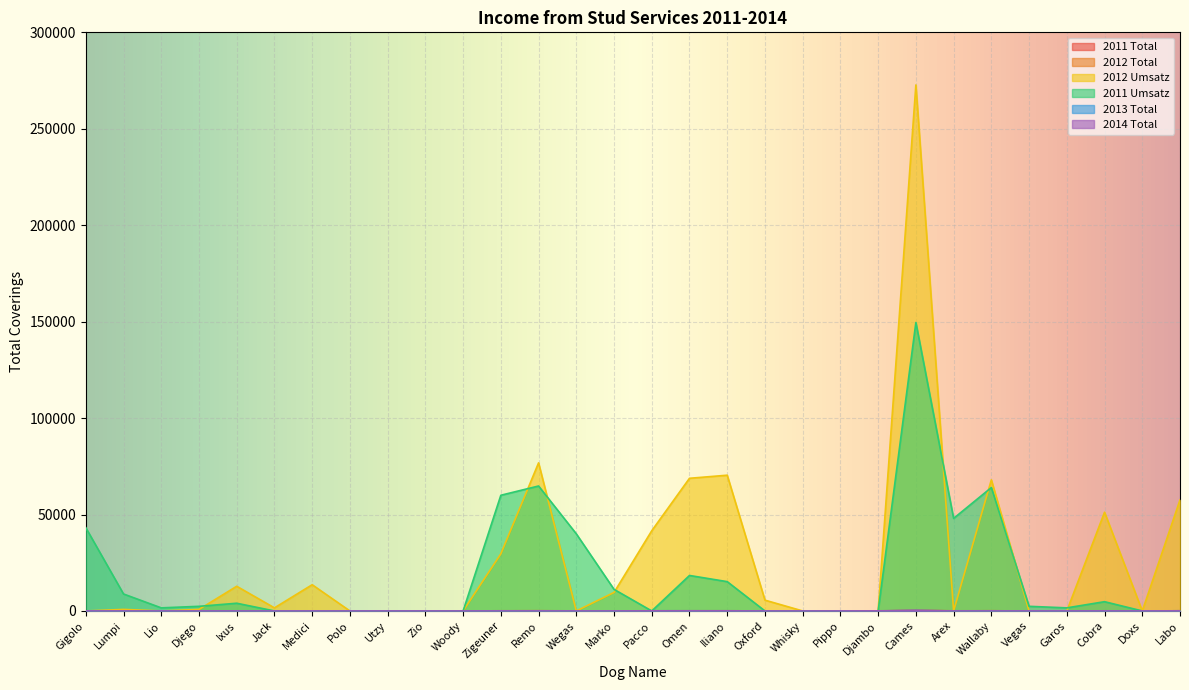

Which series changed the most between Gigolo and Cobra?

2012 Umsatz